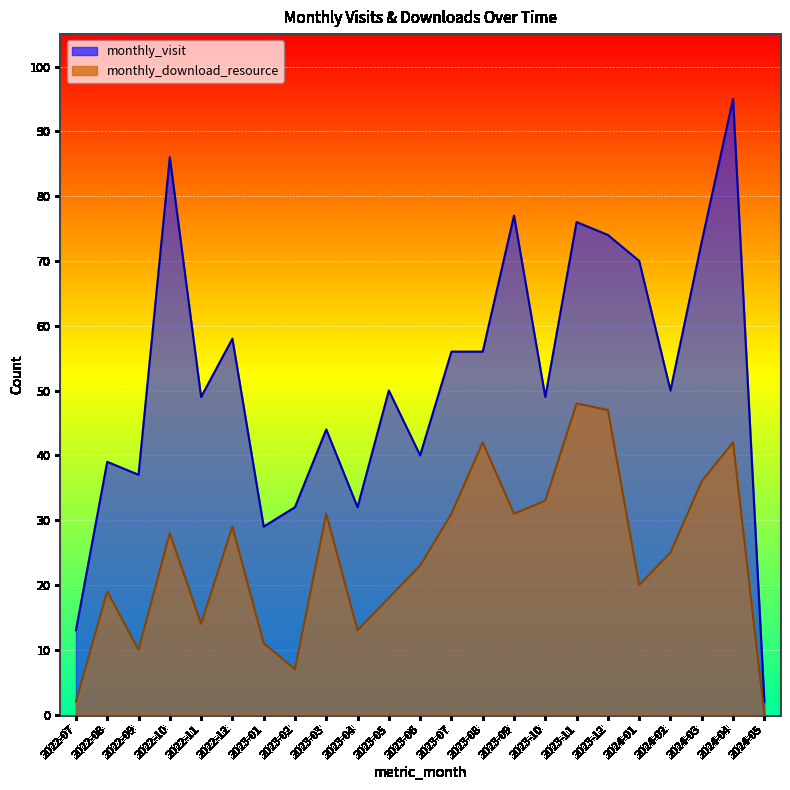

In monthly_visit, how many points are higher than both neighbors (excluding endpoints)?

8